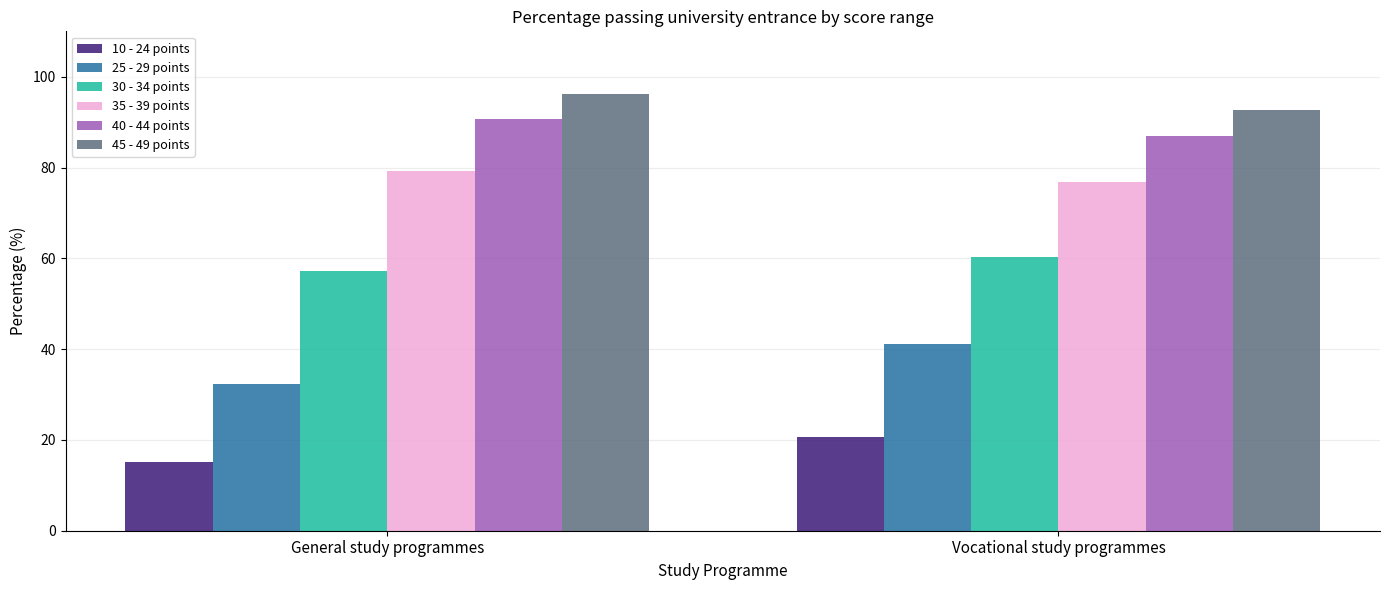

Is the value of 45 - 49 points at General study programmes greater than the value of 10 - 24 points at Vocational study programmes?

Yes